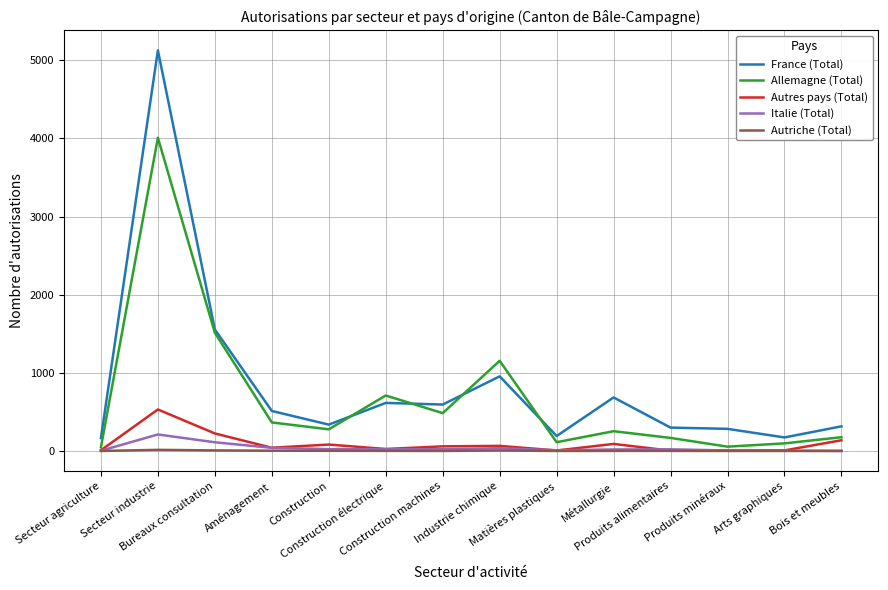

Is it true that Italie (Total) equals 6 at Produits minéraux?

True